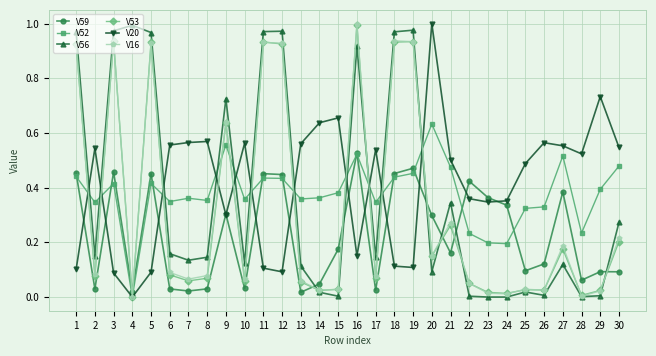

At which category does V53 reach its first local valley?

2